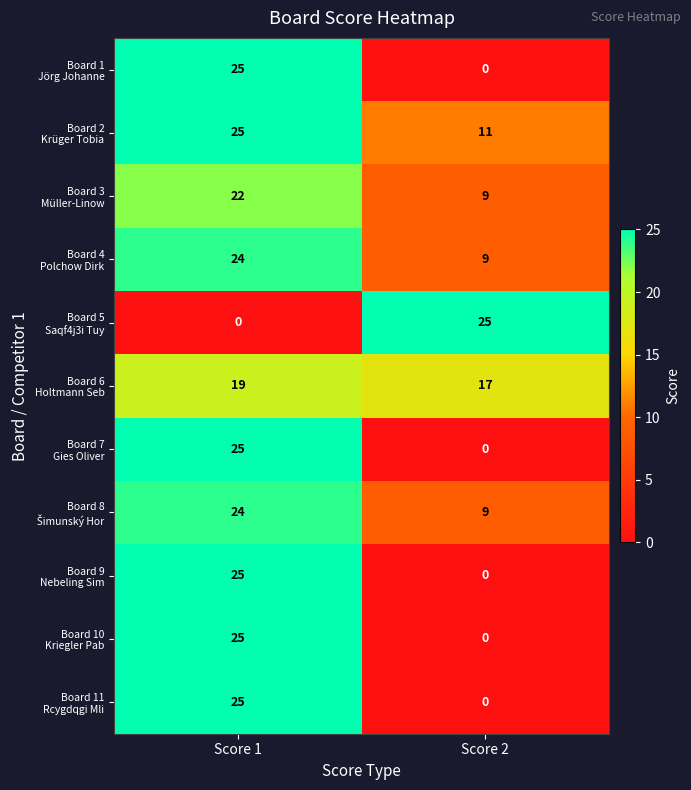

What is the total value across all series at Score 2?

80